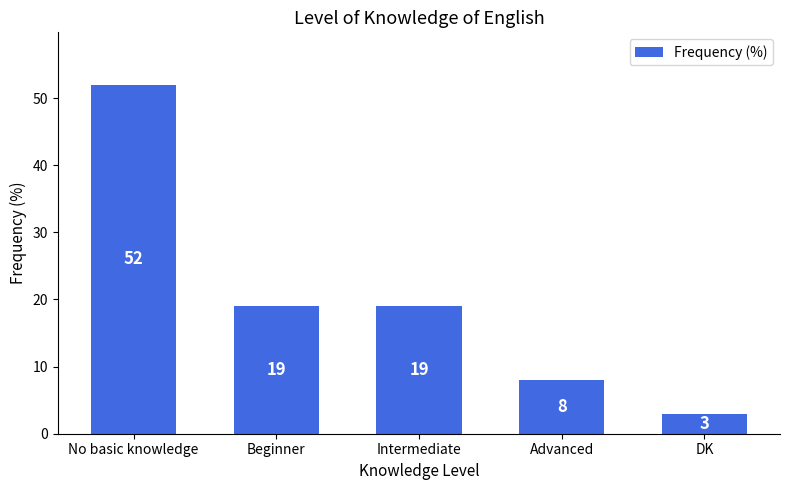

How many series are shown in this chart?

1